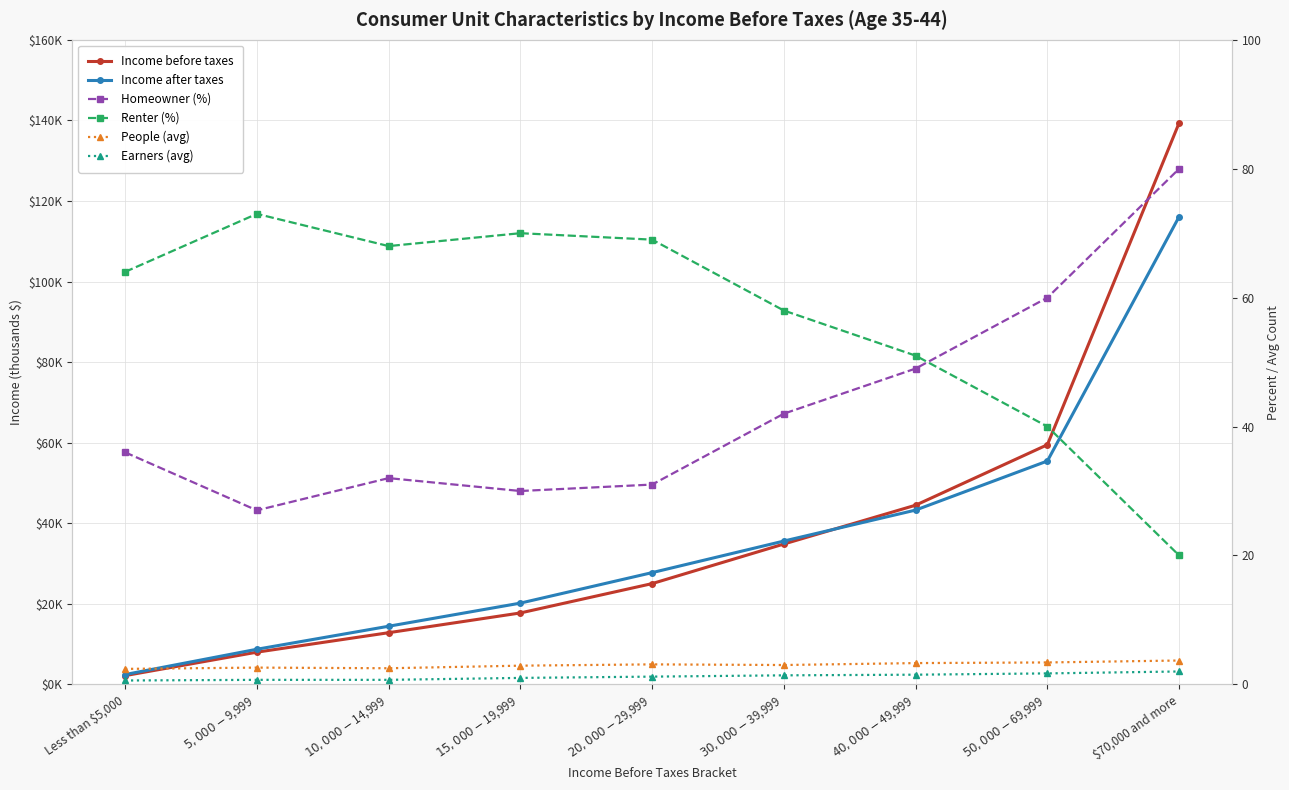

What is the average value of the Homeowner (%) series?

43.0